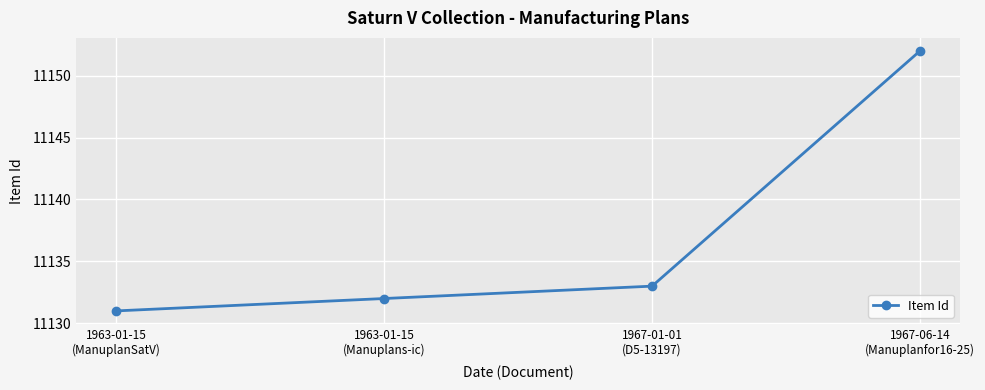

How many distinct data groups are displayed?

1